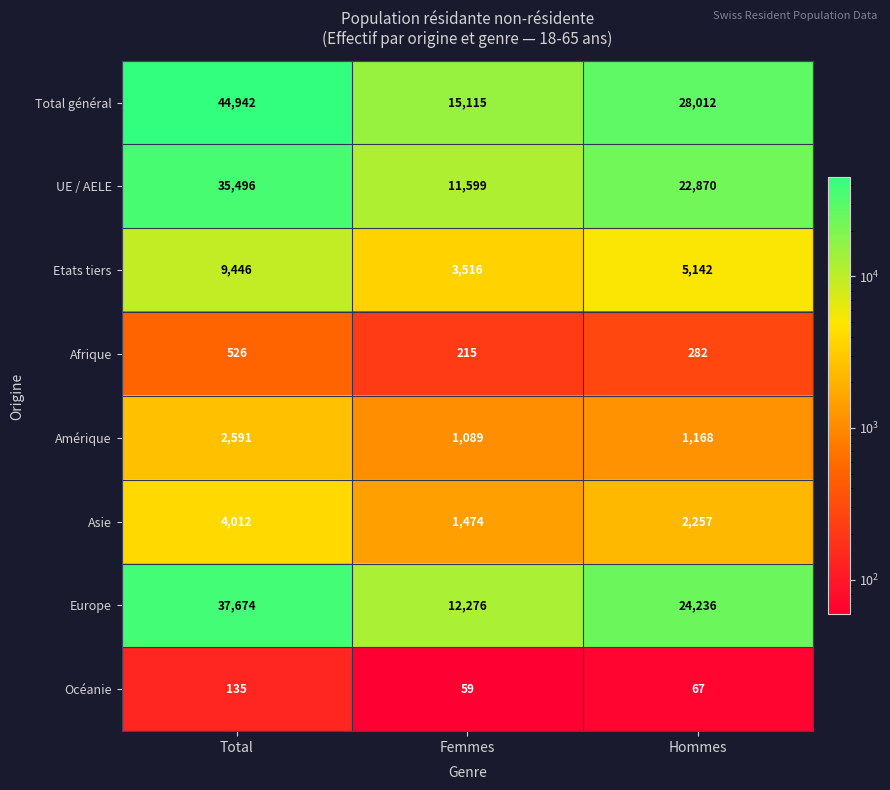

Where is Asie nearest to the value 2743?

Hommes